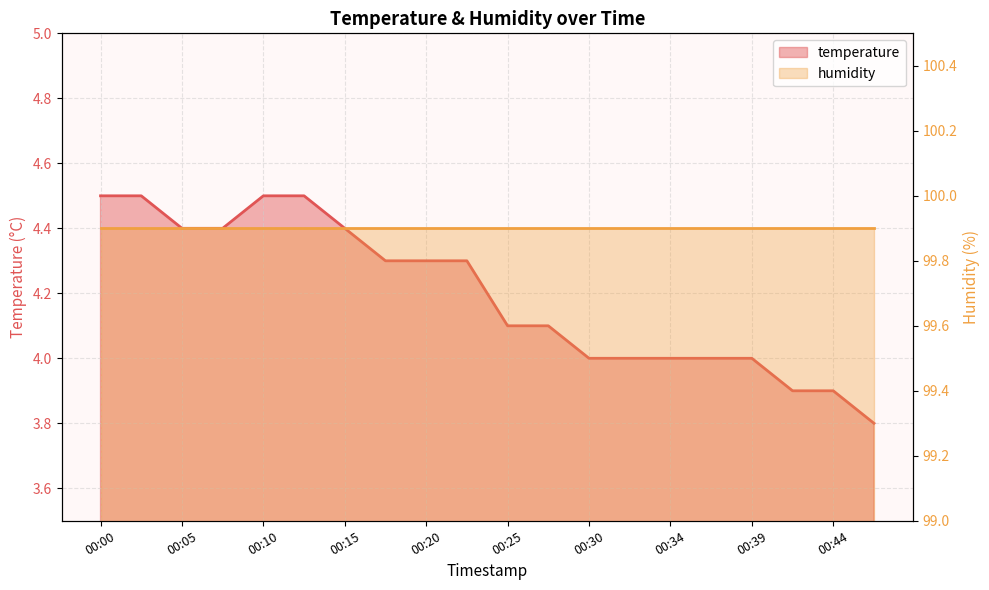

Count the number of categories in the chart.

20